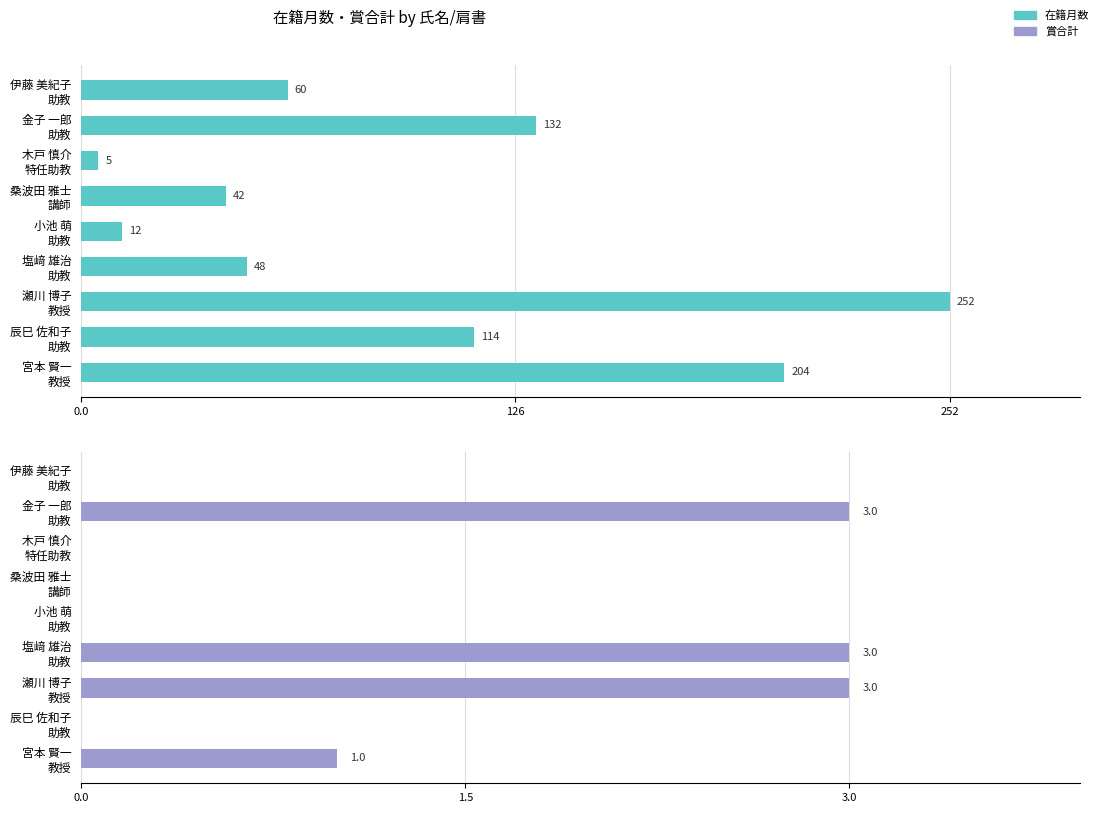

Reading left to right, list all the values displayed in this chart.

在籍月数: 60	132	5	42	12	48	252	114	204
賞合計: 0	3	0	0	0	3	3	0	1